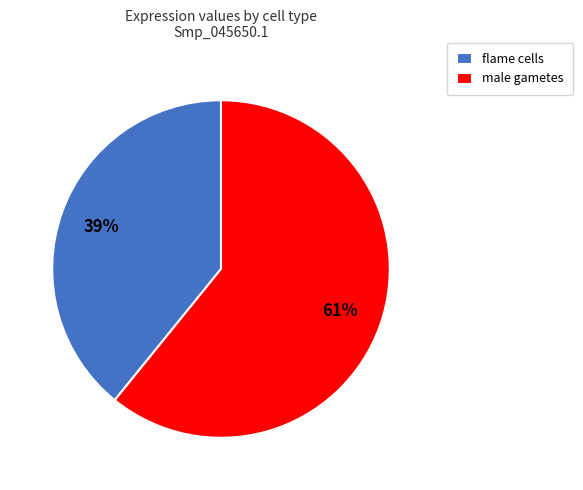

To the nearest percent, what percentage of the pie is male gametes?

61%